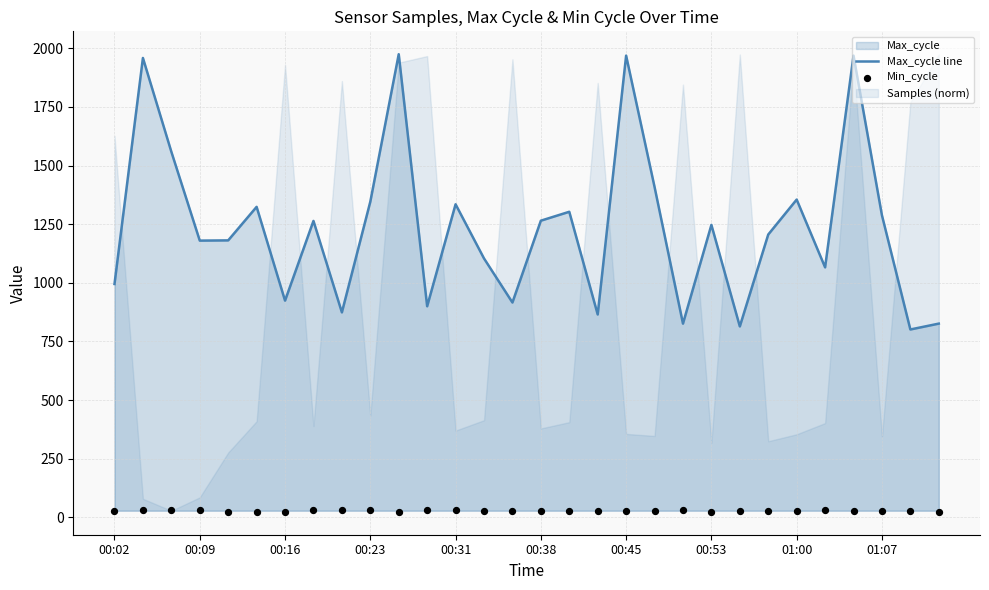

Which series contains the highest Y value?

Max_cycle line